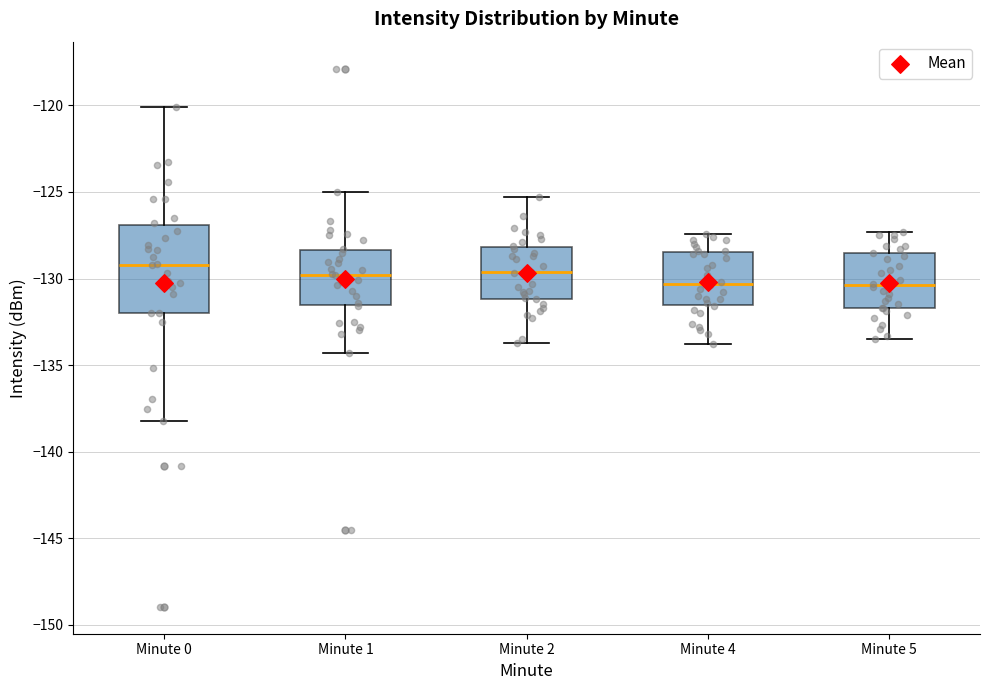

Where does the upper whisker of the box for Minute 4 end on the y-axis? The values are not printed on the chart, so give them approximately, as read against the axis.

-127.5